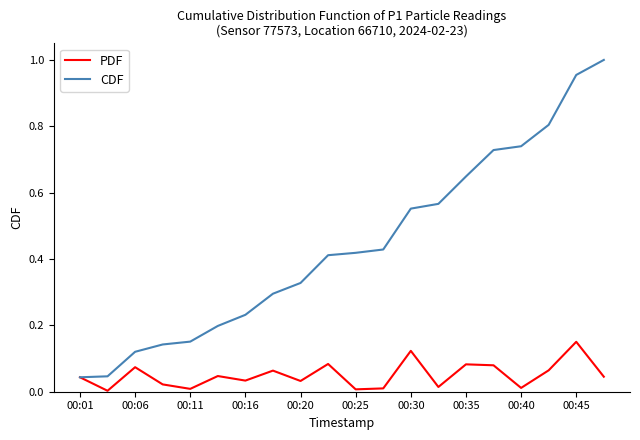

Which series has the largest range (max minus min)?

CDF